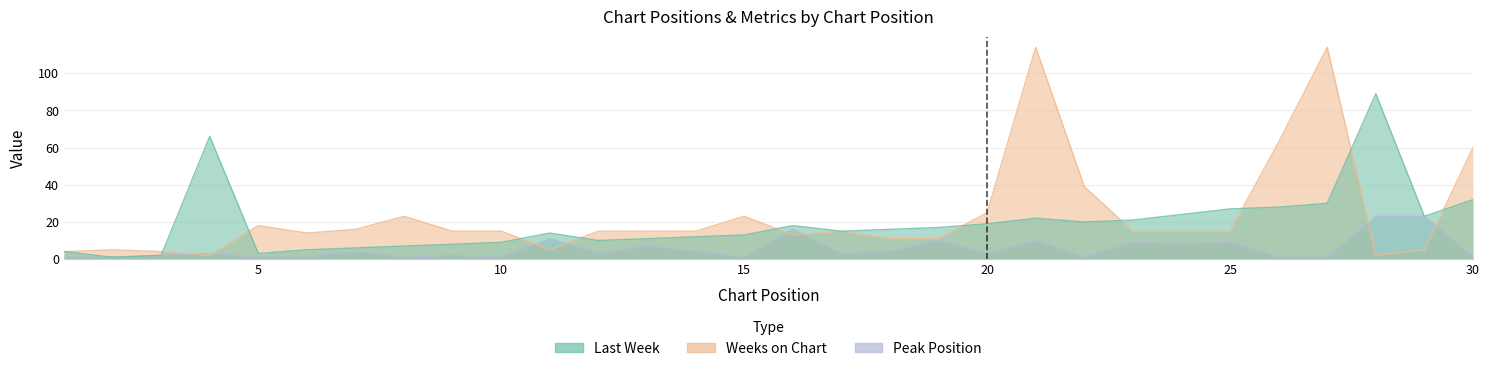

At which label does Weeks on Chart first exceed 15?

5